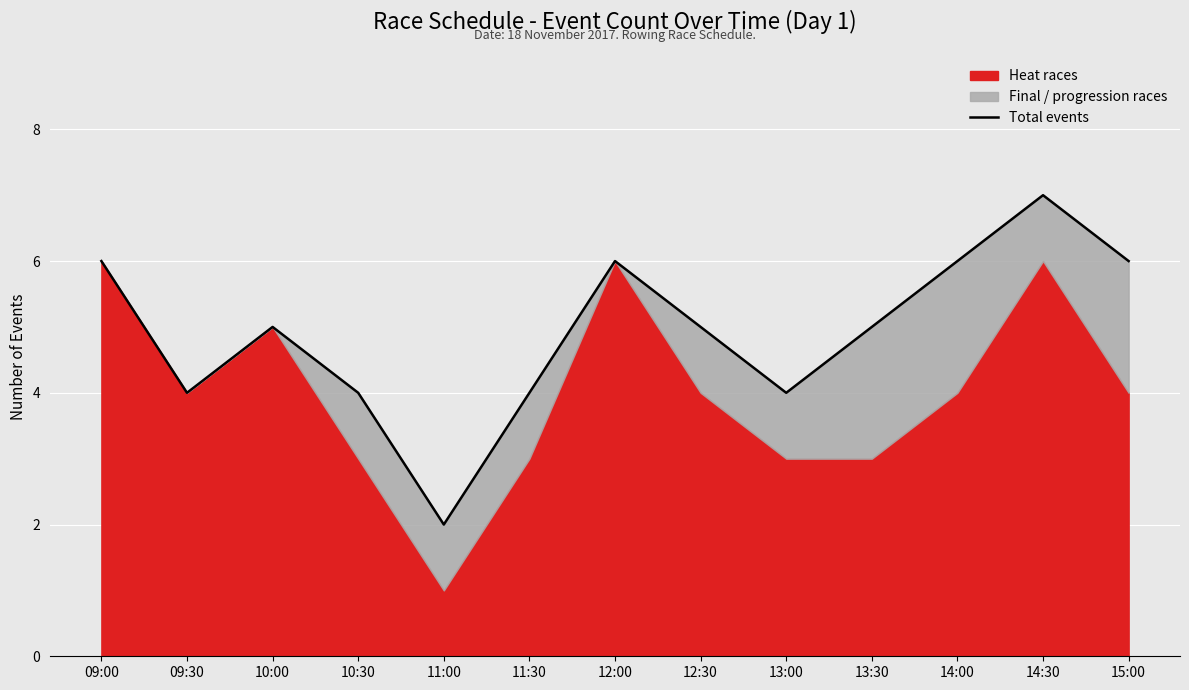

Rank the categories by value from lowest to highest.

11:00, 09:30, 10:30, 11:30, 13:00, 10:00, 12:30, 13:30, 09:00, 12:00, 14:00, 15:00, 14:30